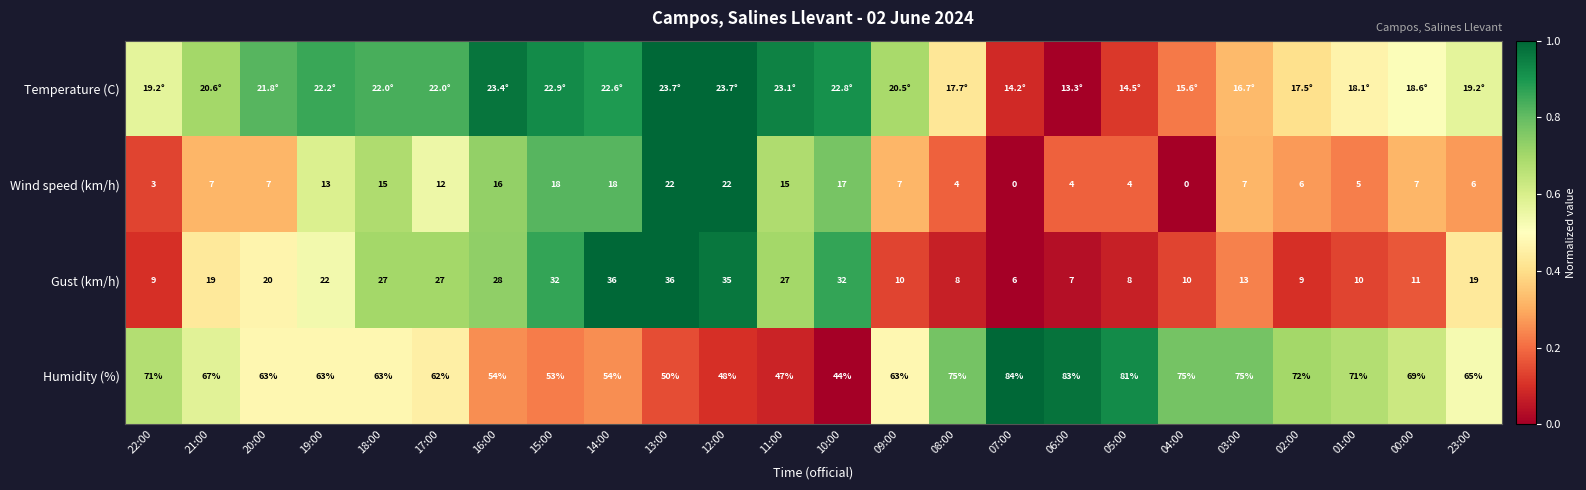

How many values in the Humidity (%) series are below 65?

12